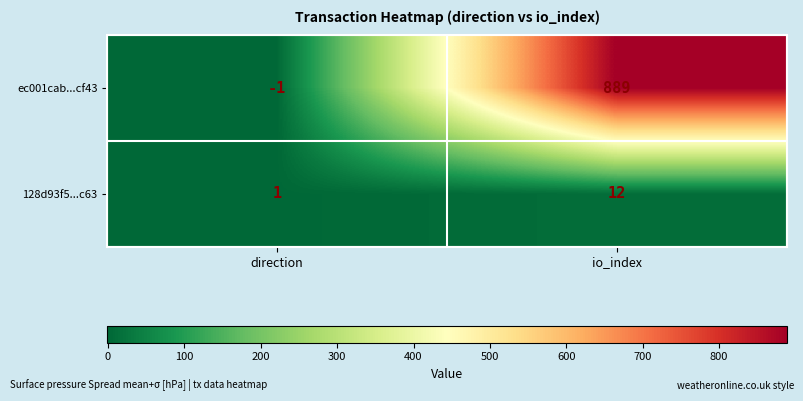

How many data points does each series have?

2